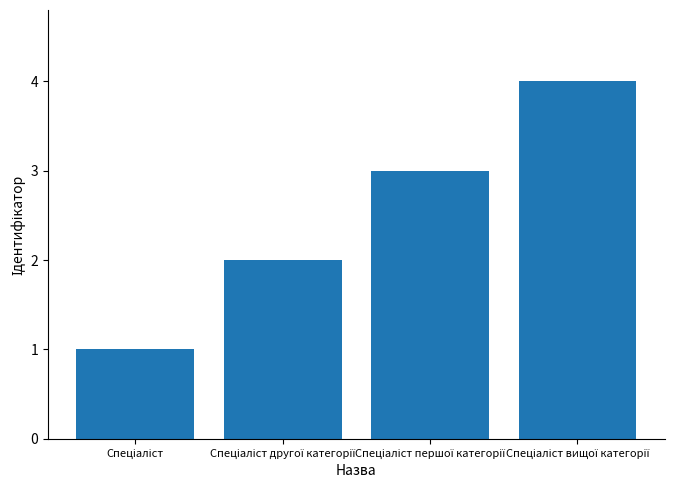

What is the value of the 2nd bar from the left?

2